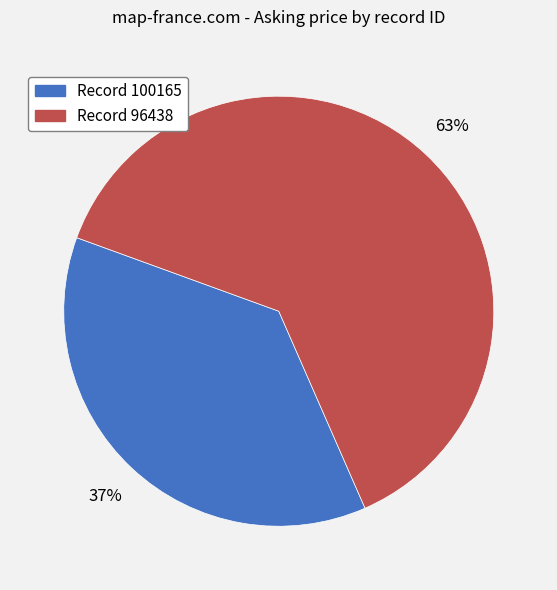

Is there any slice that represents more than half of the pie?

Yes